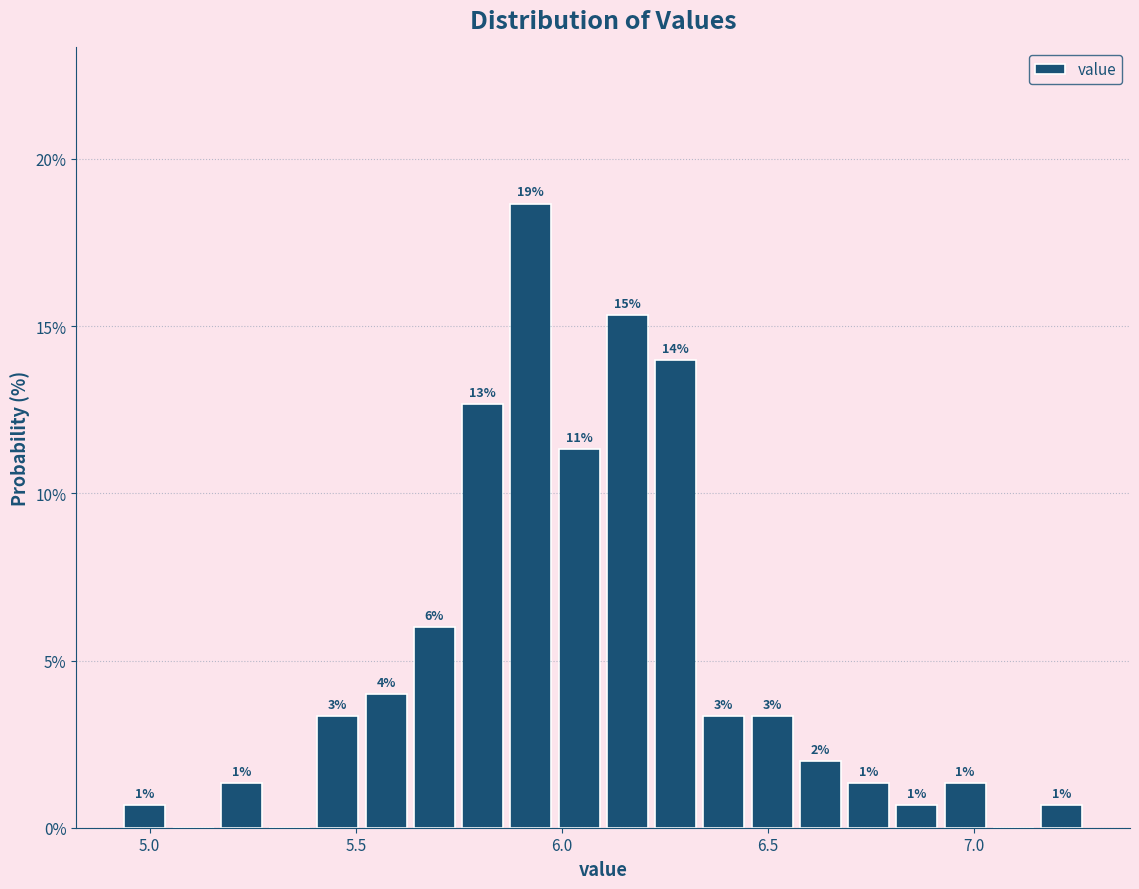

Read against the x-axis, roughly where is the centre of the tallest bar?

5.90